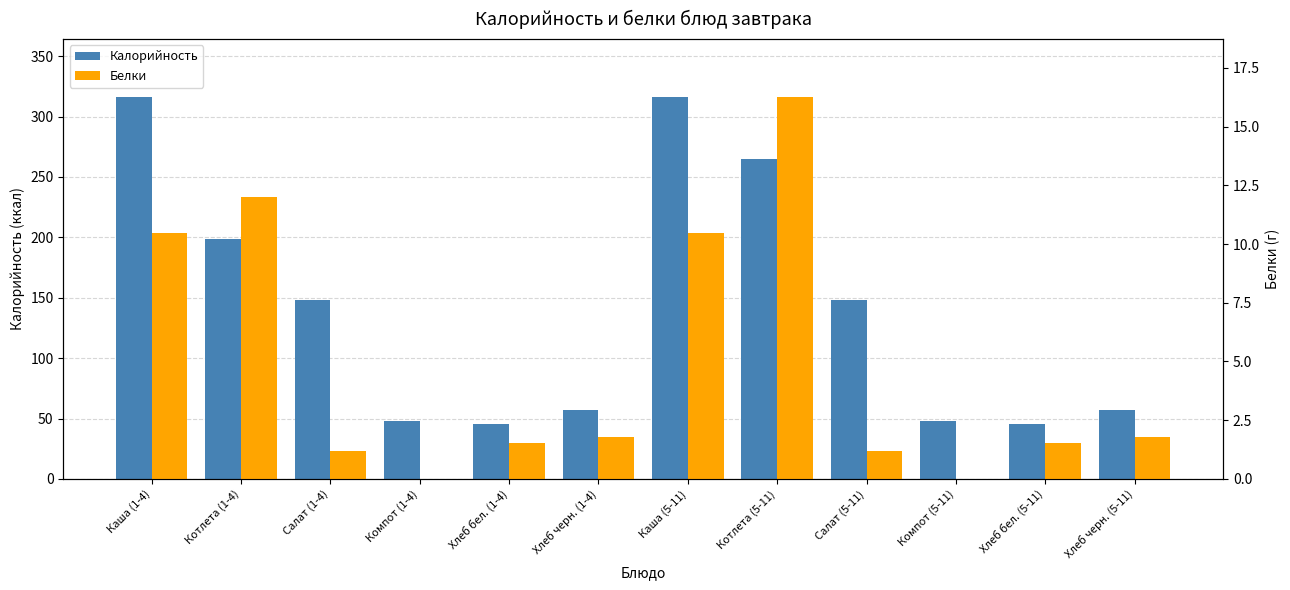

Reading left to right, what are all the values shown in this chart?

Калорийность: 316.6	198.8	147.9	47.8	45.2	57.0	316.6	265.1	147.9	47.8	45.2	57.0
Белки: 10.5	12.0	1.2	0.0	1.5	1.8	10.5	16.3	1.2	0.0	1.5	1.8